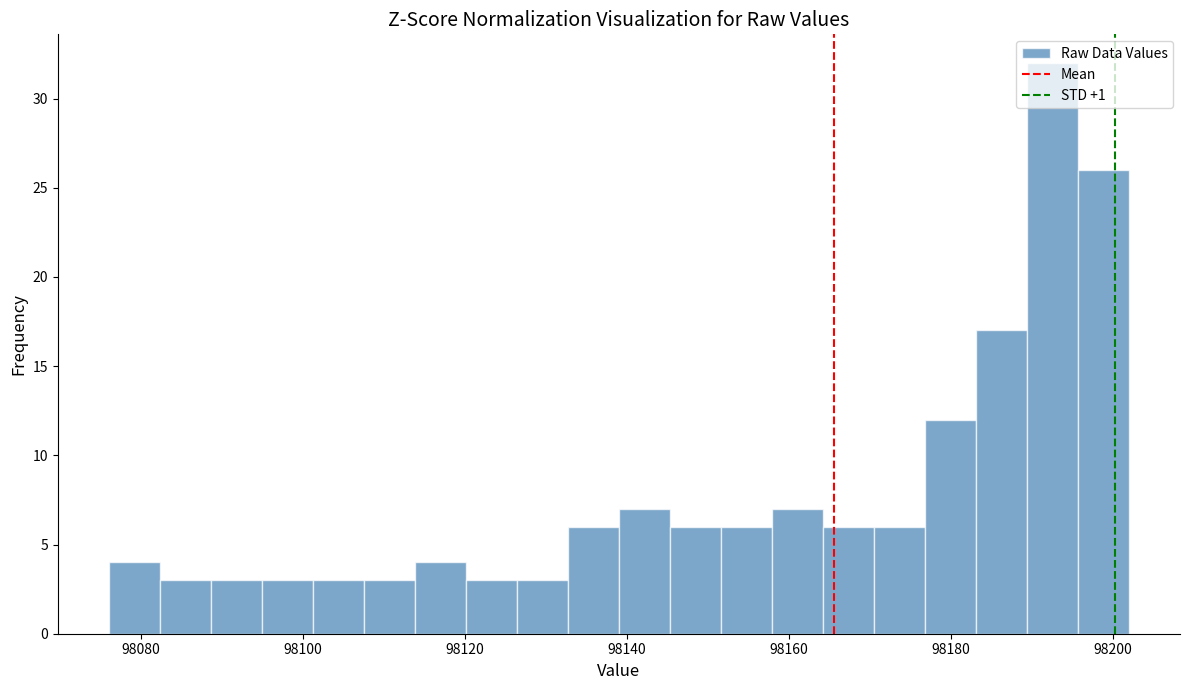

Around what value on the x-axis is the tallest bar? Give the approximate position of its centre, as read against the axis.

98192